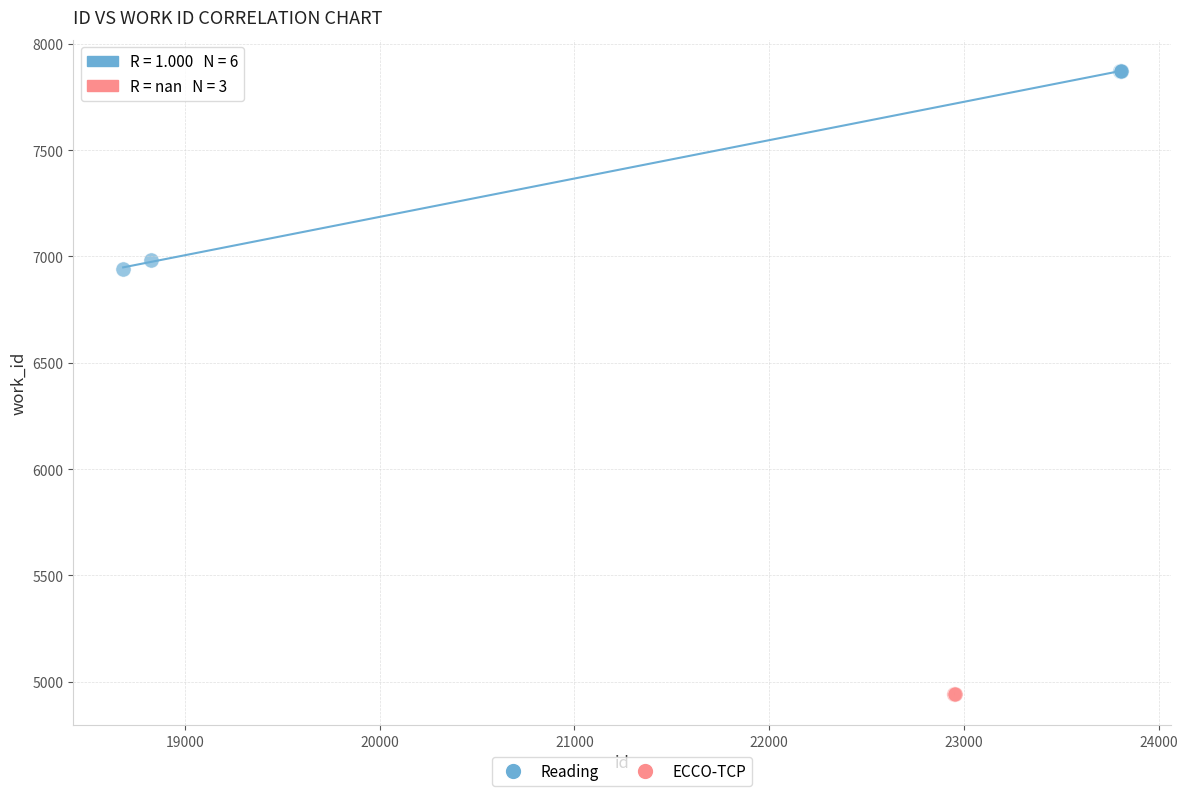

Which series contains the highest Y value?

Reading